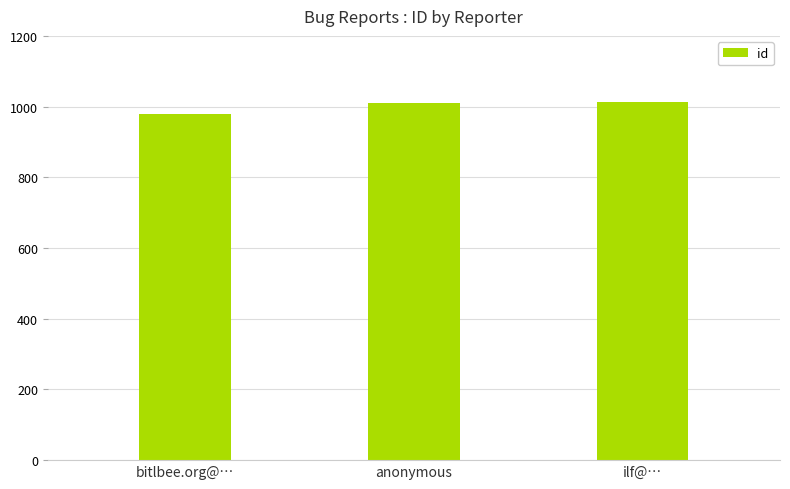

How many values are between 979 and 1014?

3